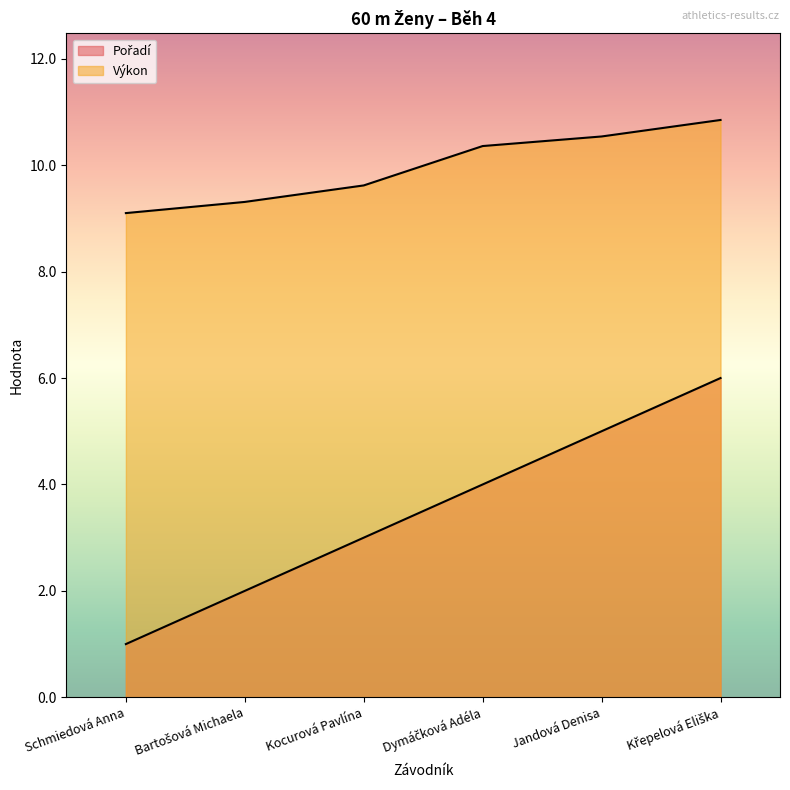

How many data points in Výkon are less than 10?

3